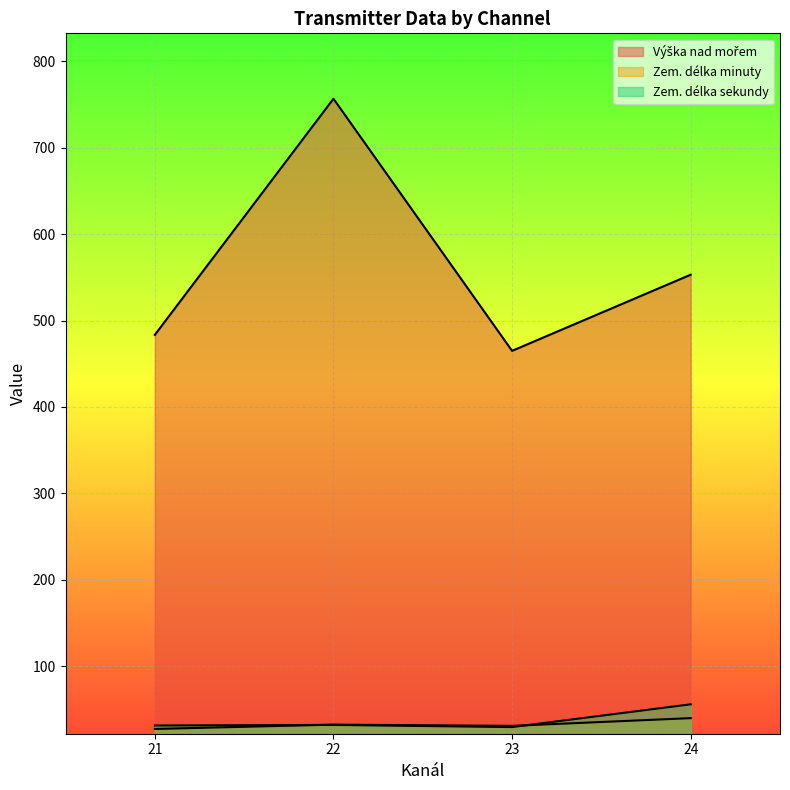

Is it true that Zem. délka sekundy equals 28 at 23?

True